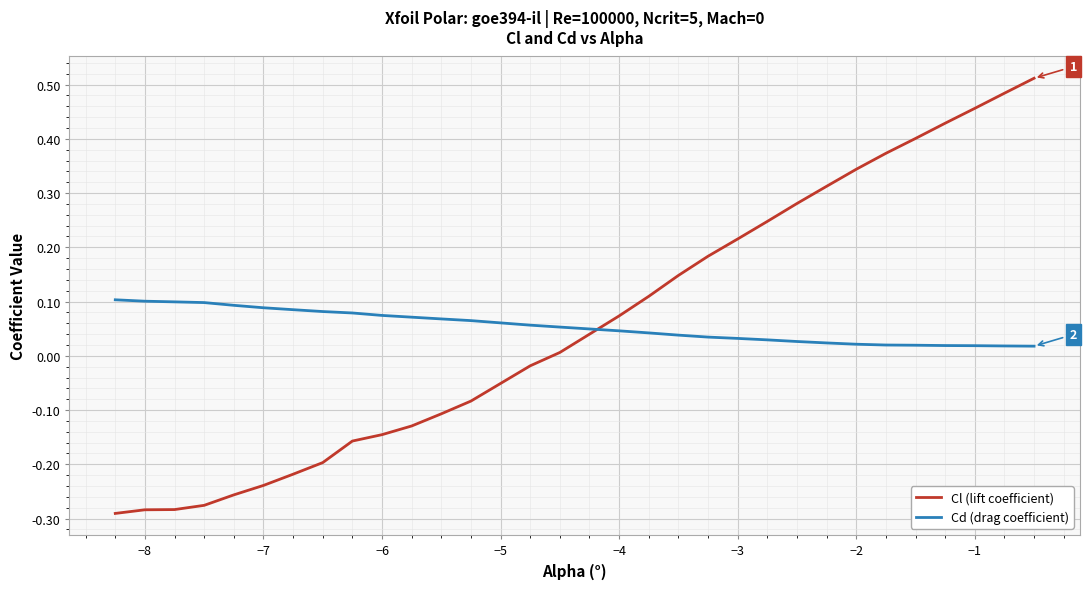

List the series in order of their peak value, highest first.

Cl (lift coefficient), Cd (drag coefficient)